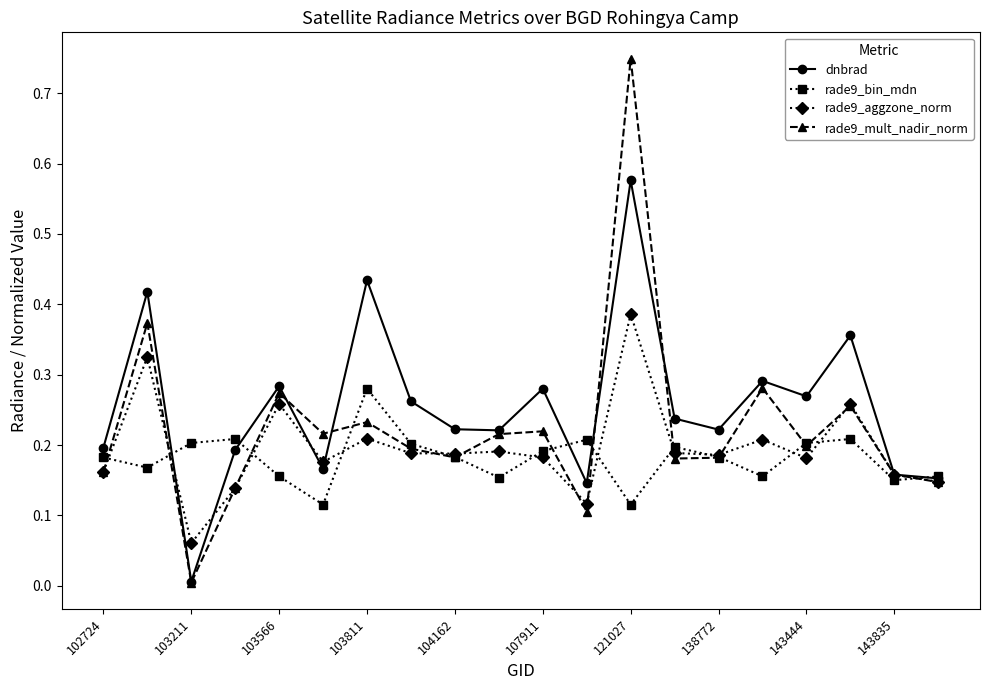

How many distinct data groups are displayed?

4